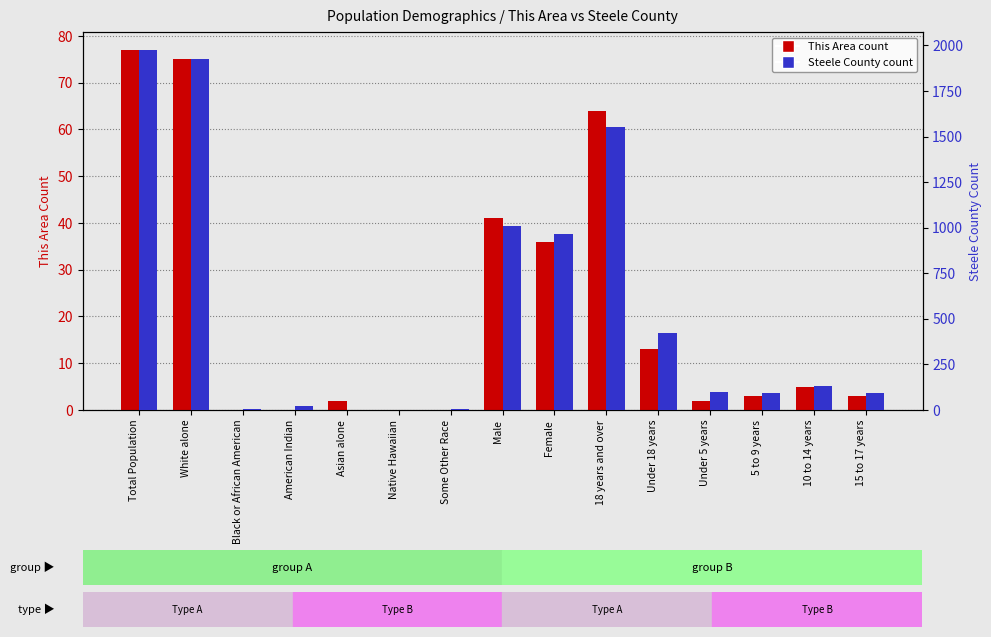

What position from the right is Asian alone?

11